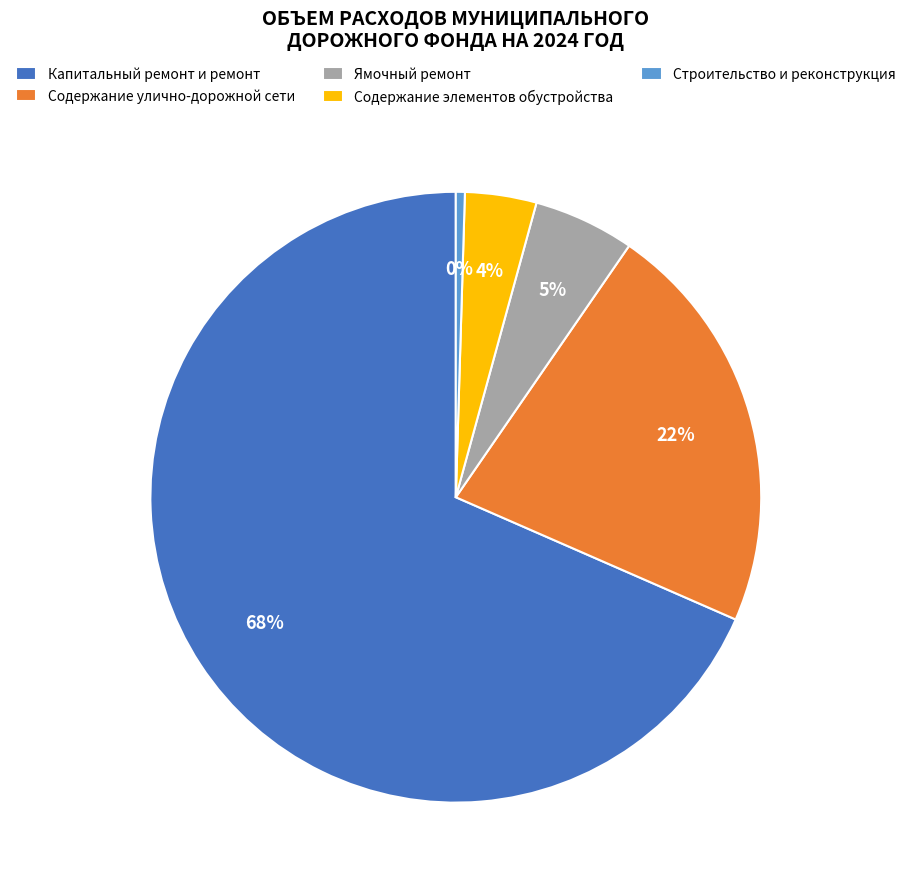

Which category has the smallest portion of the pie?

Строительство и реконструкция